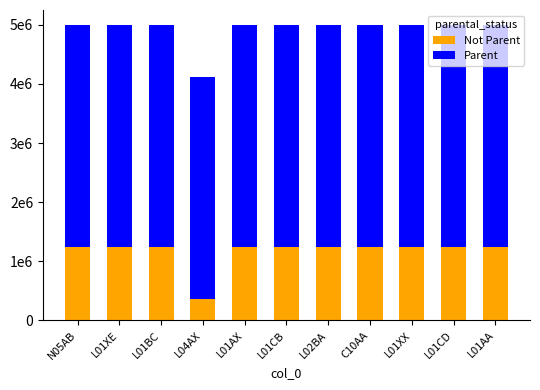

What is the label of the 9th bar from the left?

L01XX